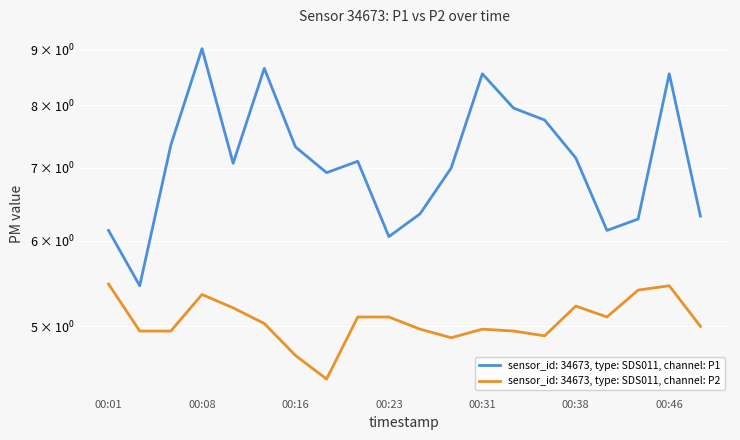

Which series changed the most between 00:01 and 00:33?

P1